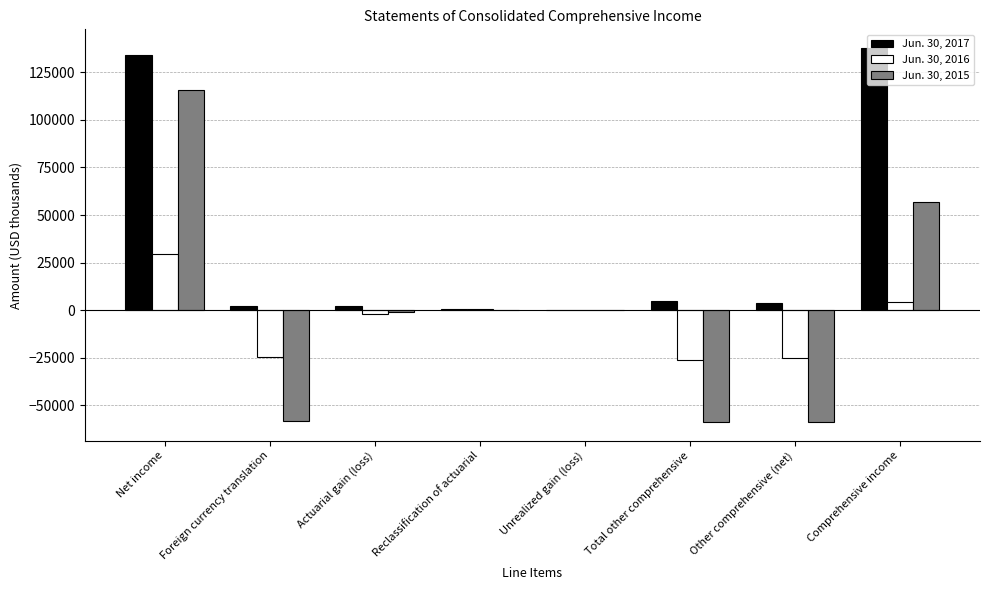

At which category is the sum across all series the highest?

Net income